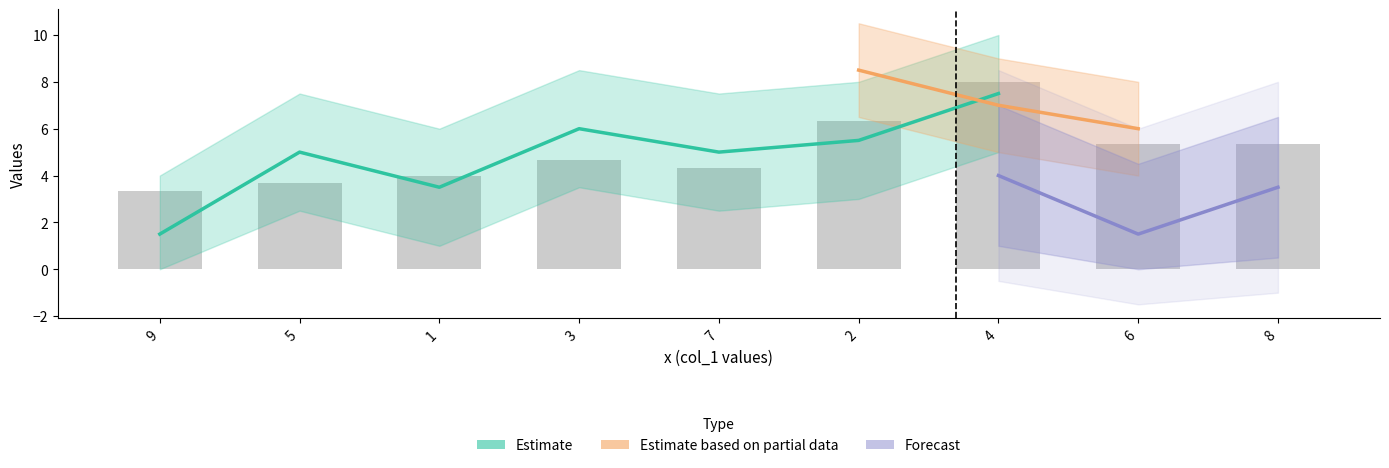

Where is col_6 nearest to the value 5?

4